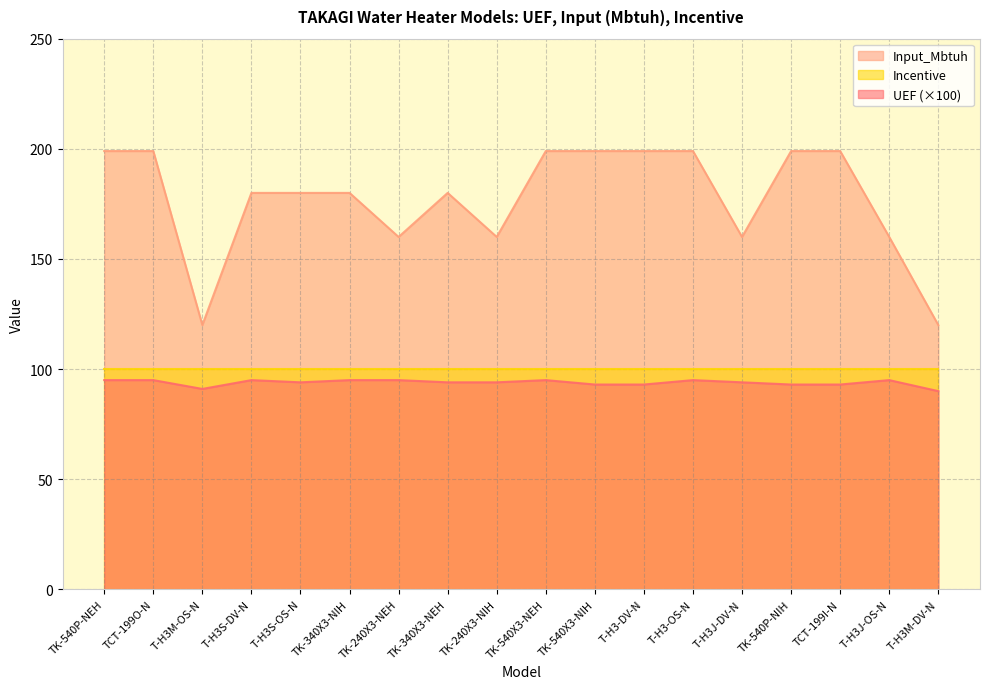

What is the spread (max minus min) of values at T-H3S-OS-N?

86